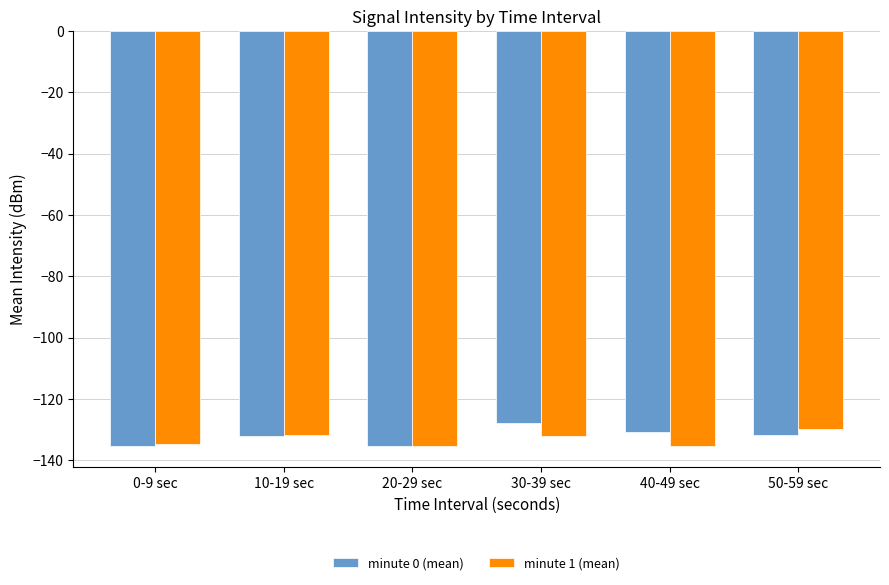

Between 20-29 sec and 40-49 sec, which series saw the biggest shift?

minute 0 (mean)